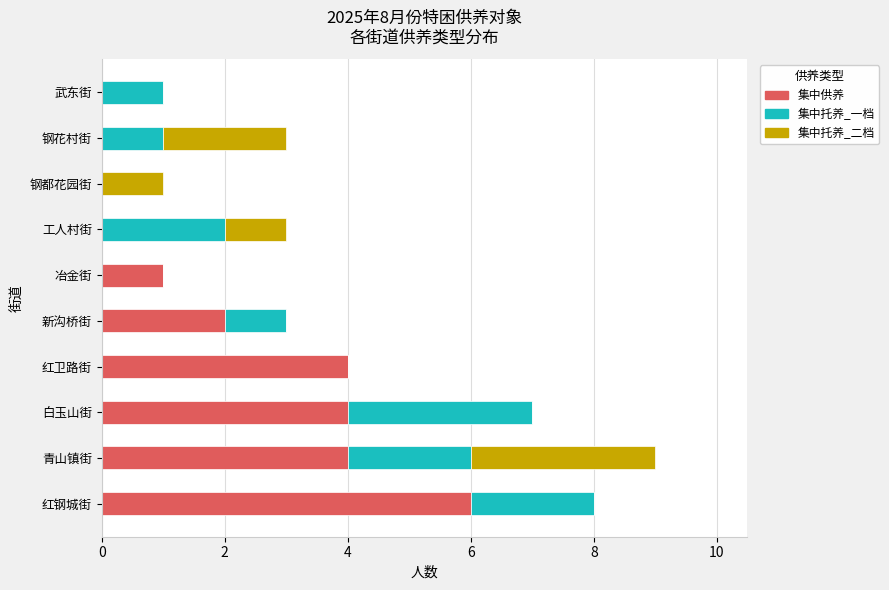

What are all the series names shown in the legend?

集中供养, 集中托养_一档, 集中托养_二档